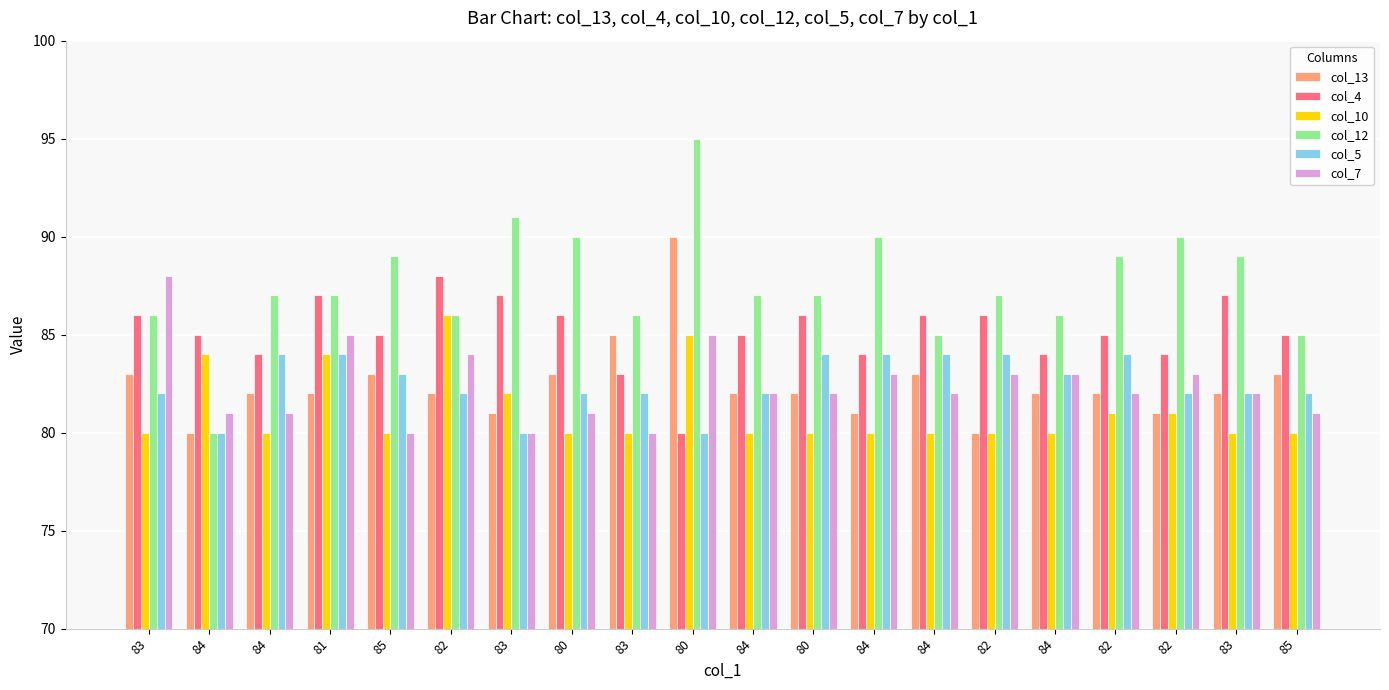

Are the bars horizontal?

No